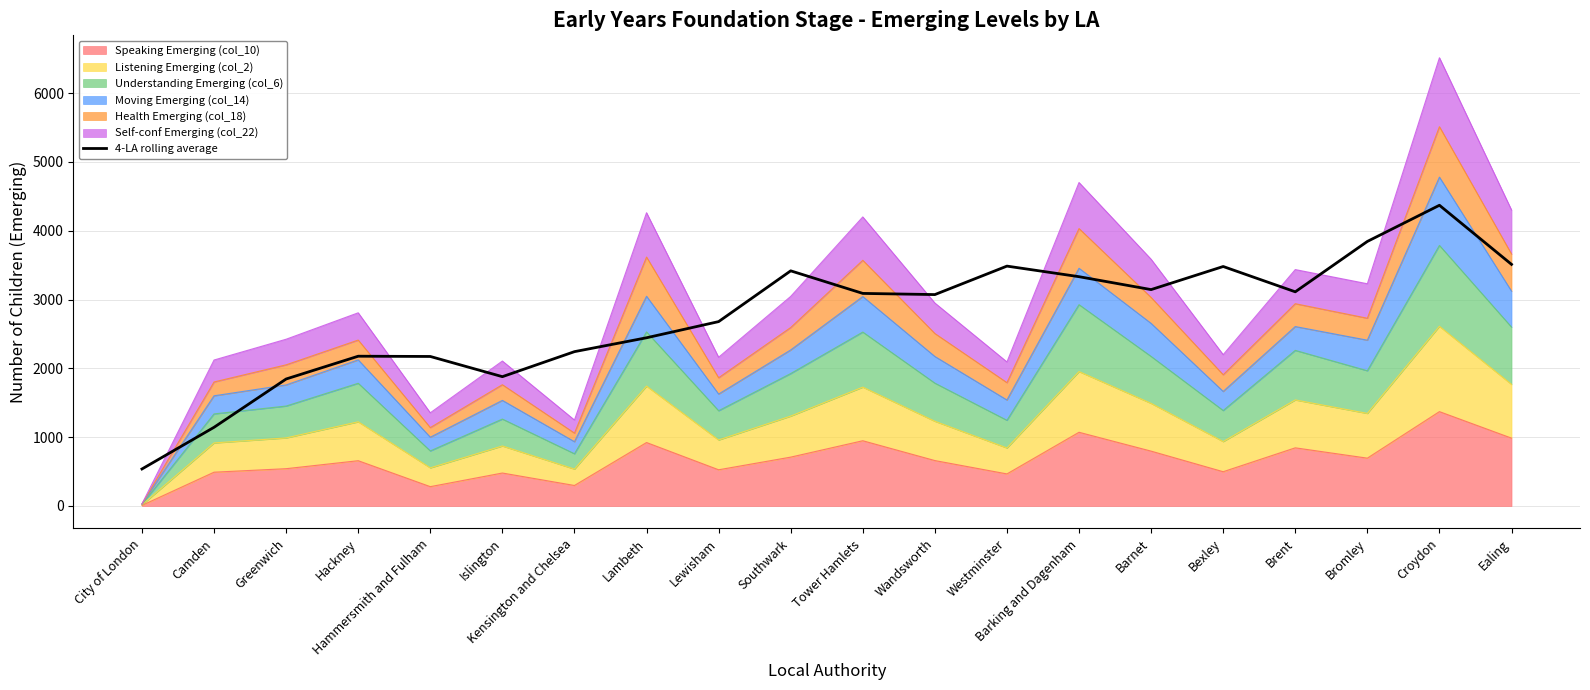

What is the ratio of the value at Tower Hamlets to the value at Kensington and Chelsea?

1.4